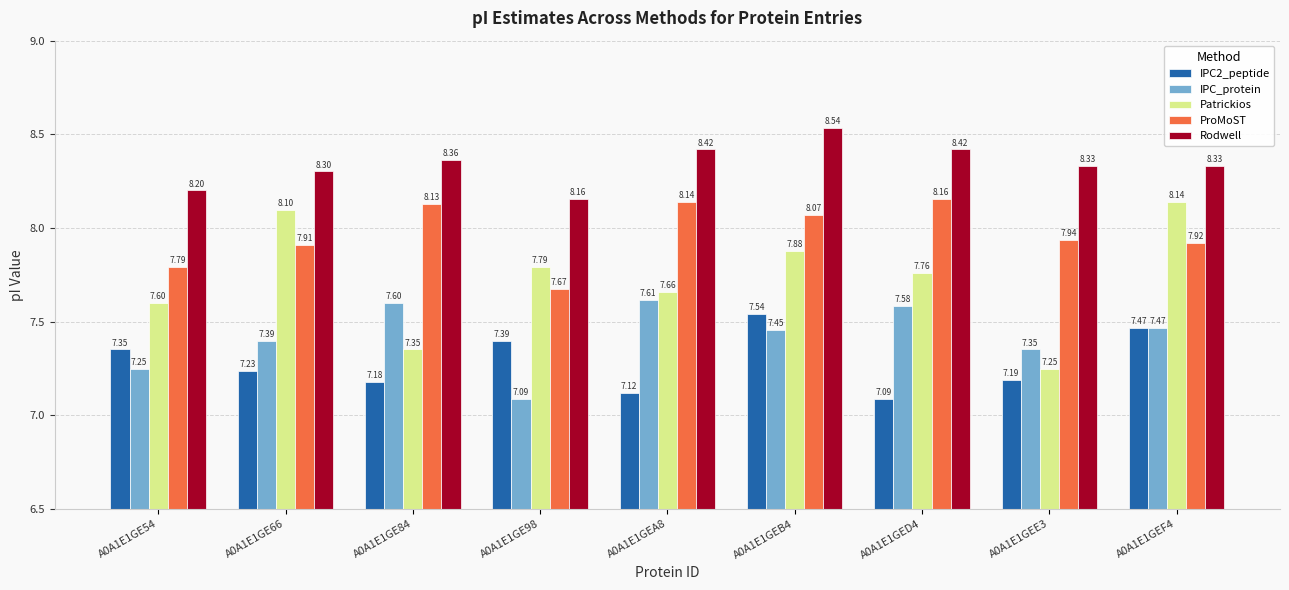

What is the maximum value shown in the chart?

8.5